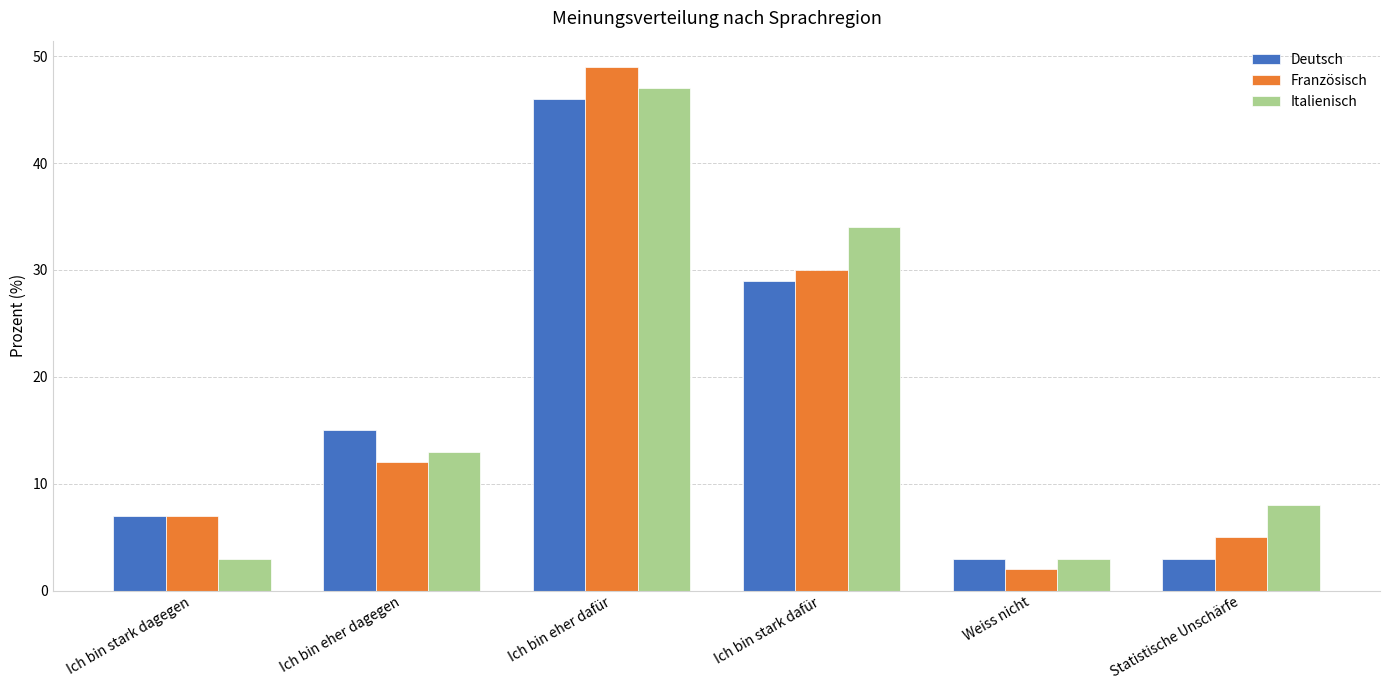

The Deutsch series shows 7 at Ich bin stark dagegen. True or false?

True